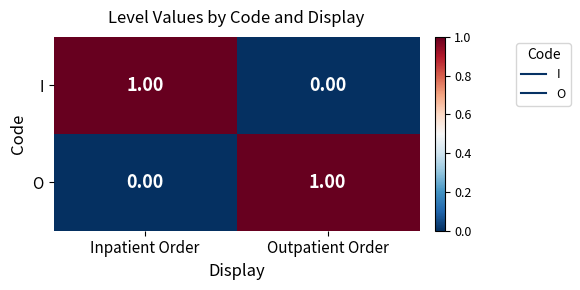

At which label does O reach its minimum?

Inpatient Order